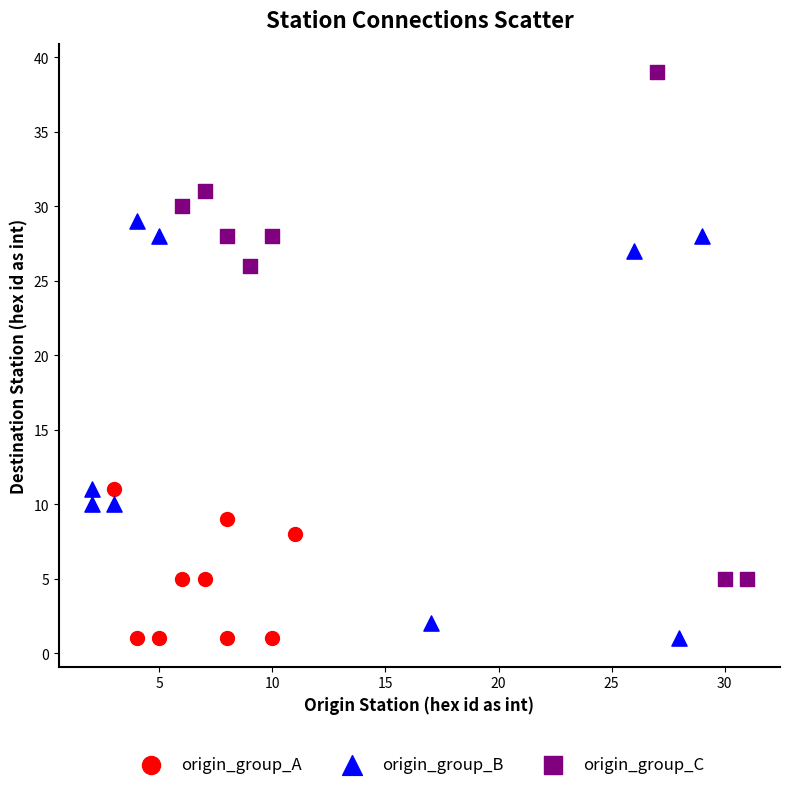

Which series has the largest Y range (max minus min)?

origin_group_C